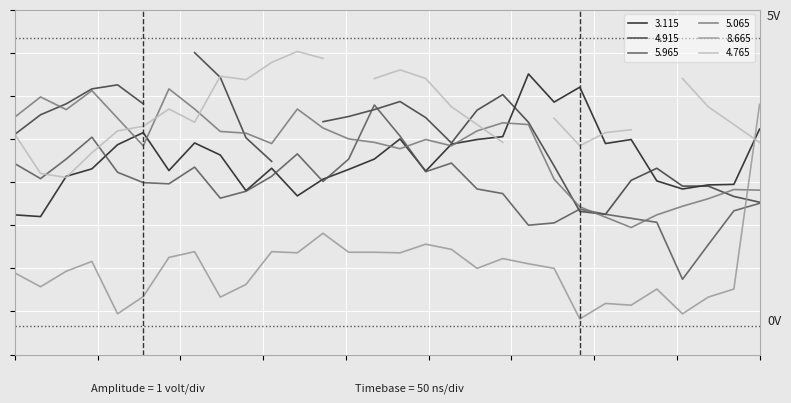

Where is the first local maximum for 5.965?

00:30